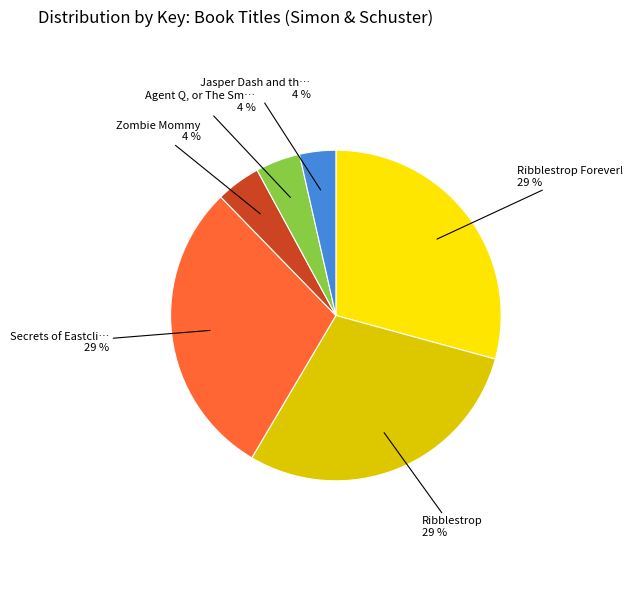

Does any single category account for the majority?

No